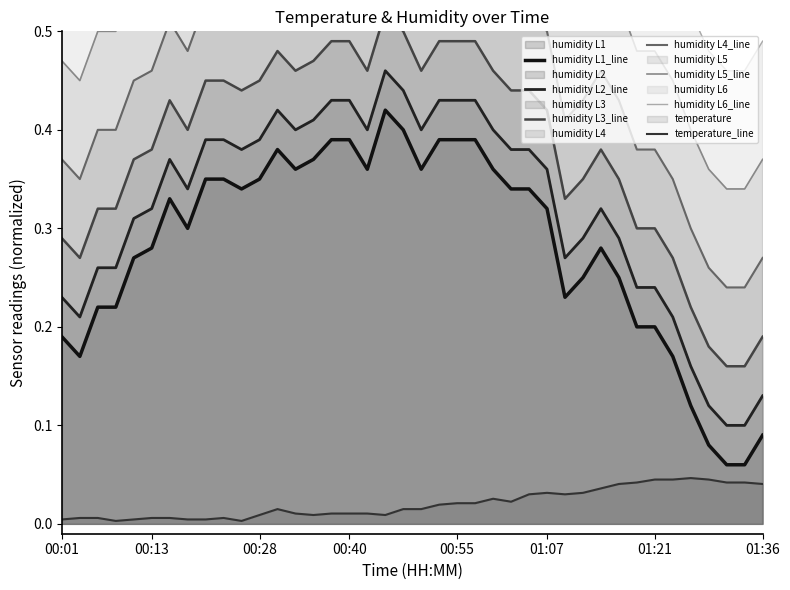

Reading left to right, what are all the values shown in this chart?

humidity: 0.2	0.2	0.2	0.2	0.3	0.3	0.3	0.3	0.4	0.4	0.3	0.4	0.4	0.4	0.4	0.4	0.4	0.4	0.4	0.4	0.4	0.4	0.4	0.4	0.4	0.3	0.3	0.3	0.2	0.3	0.3	0.3	0.2	0.2	0.2	0.1	0.1	0.1	0.1	0.1
temperature: 0.0	0.0	0.0	0.0	0.0	0.0	0.0	0.0	0.0	0.0	0.0	0.0	0.0	0.0	0.0	0.0	0.0	0.0	0.0	0.0	0.0	0.0	0.0	0.0	0.0	0.0	0.0	0.0	0.0	0.0	0.0	0.0	0.0	0.0	0.0	0.0	0.0	0.0	0.0	0.0